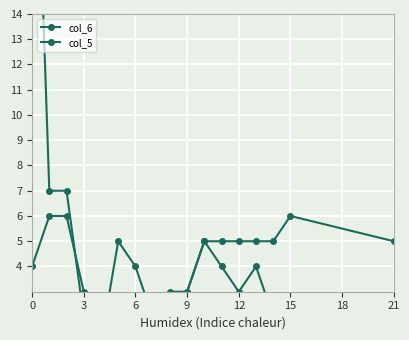

At which category does the chart reach its minimum across all series?

12